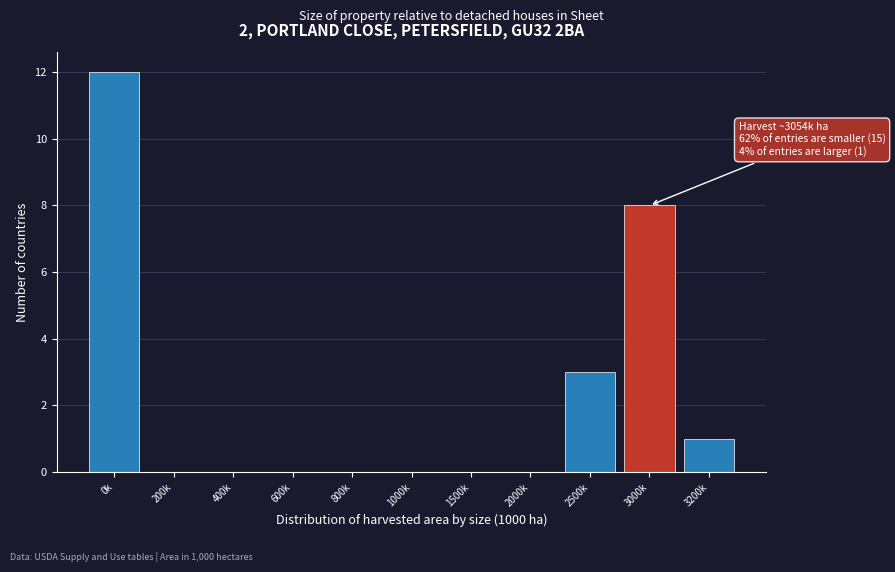

Reading left to right, list all the values displayed in this chart.

0k=12	200k=0	400k=0	600k=0	800k=0	1000k=0	1500k=0	2000k=0	2500k=3	3000k=8	3200k=1